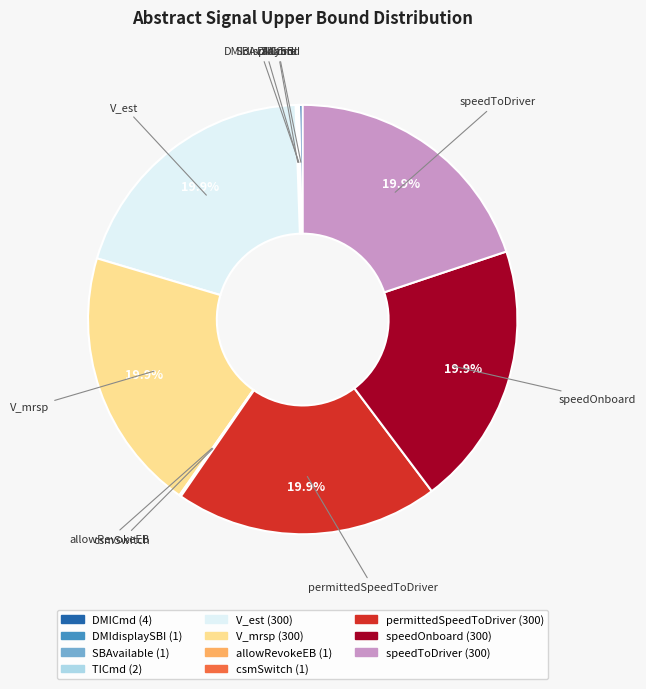

What percentage do speedToDriver and speedOnboard together represent?

39.7%